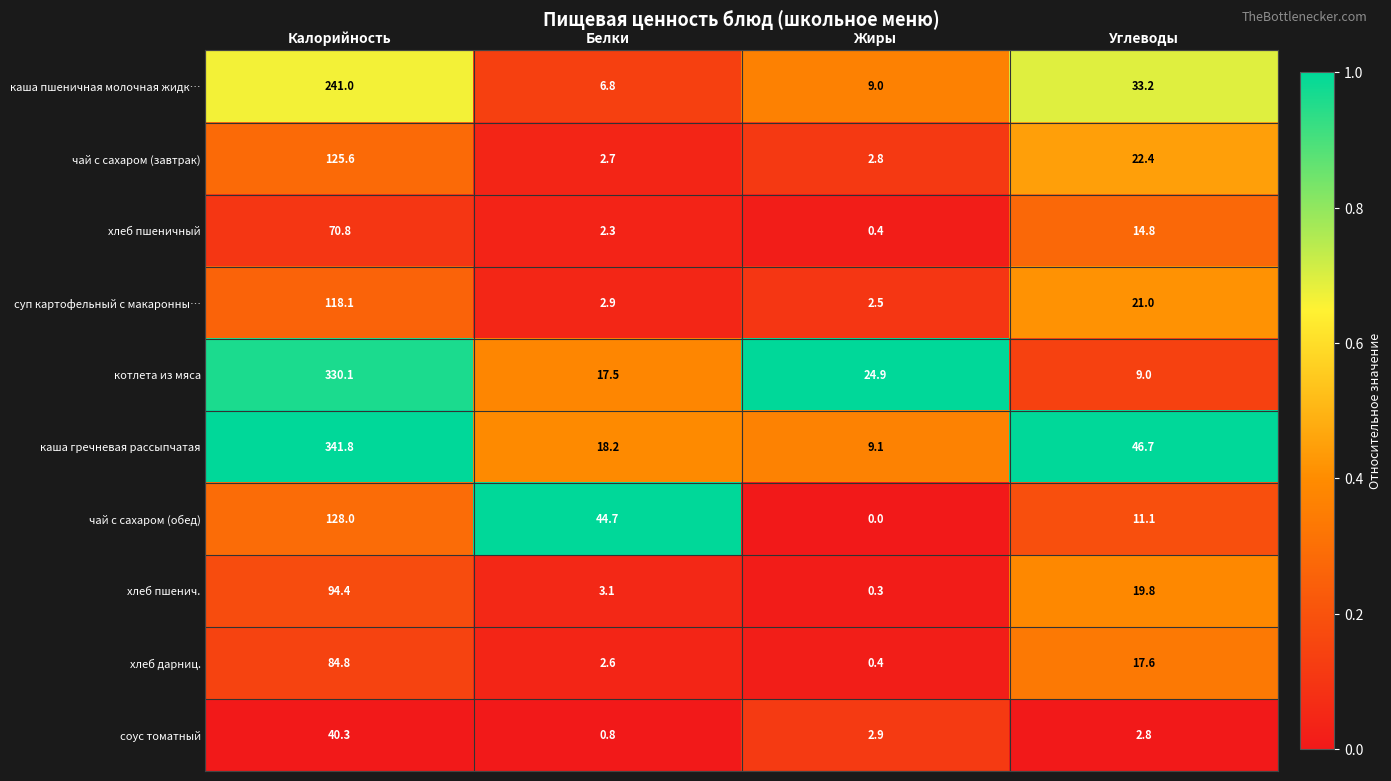

Which category has the lowest value across all series?

Жиры